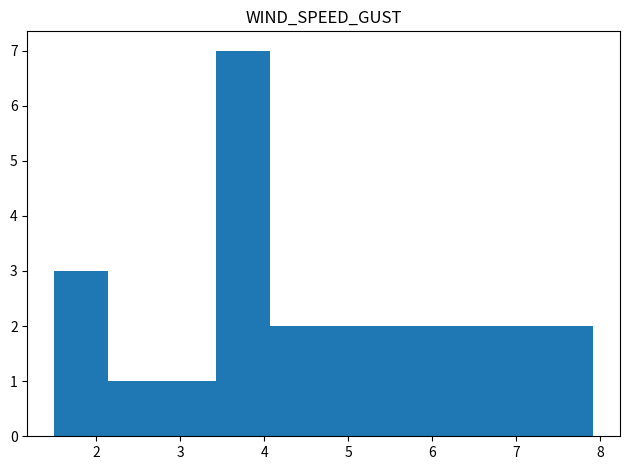

Reading left to right, transcribe this chart: for each bar, give the range it covers on the x-axis and its height. Neither the bar edges nor the heights are printed on the chart, so give them approximately, as read against the axes.

1.5 to 2.1: 3
2.1 to 2.8: 1
2.8 to 3.4: 1
3.4 to 4.1: 7
4.1 to 4.7: 2
4.7 to 5.4: 2
5.4 to 6.0: 2
6.0 to 6.6: 2
6.6 to 7.3: 2
7.3 to 7.9: 2